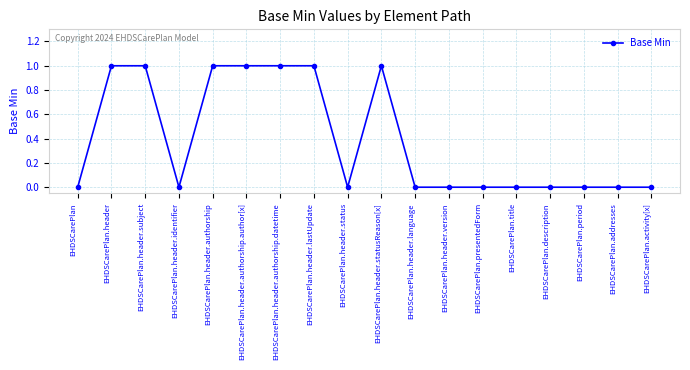

Is it true that the value at EHDSCarePlan.activity[x] is 0?

True